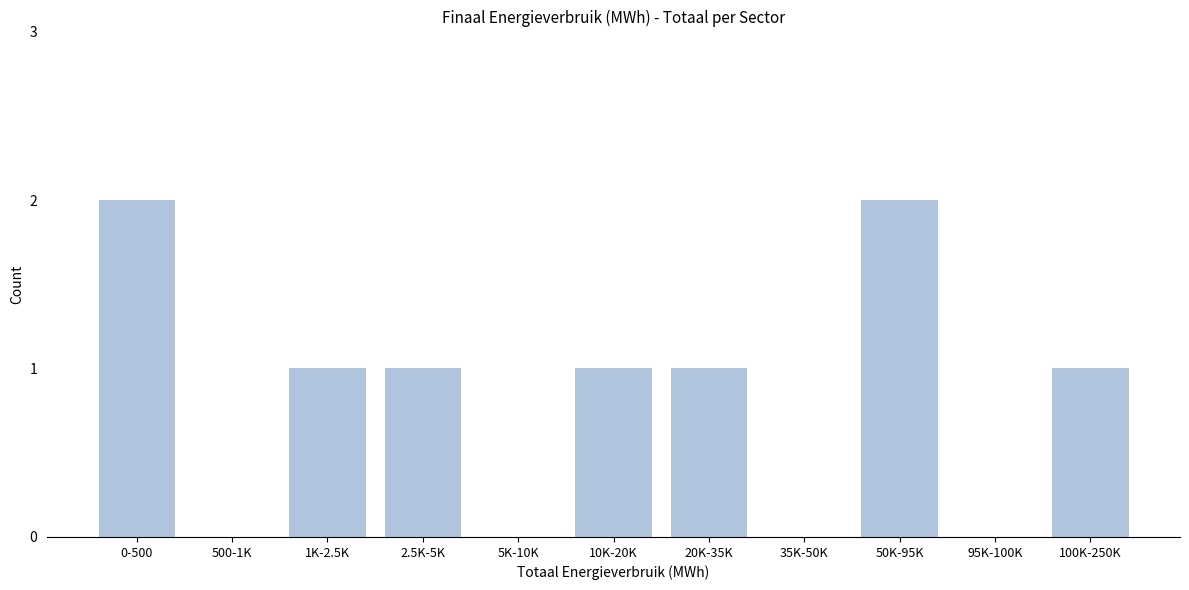

Reading left to right, what are all the values shown in this chart?

0-500=2	500-1K=0	1K-2.5K=1	2.5K-5K=1	5K-10K=0	10K-20K=1	20K-35K=1	35K-50K=0	50K-95K=2	95K-100K=0	100K-250K=1